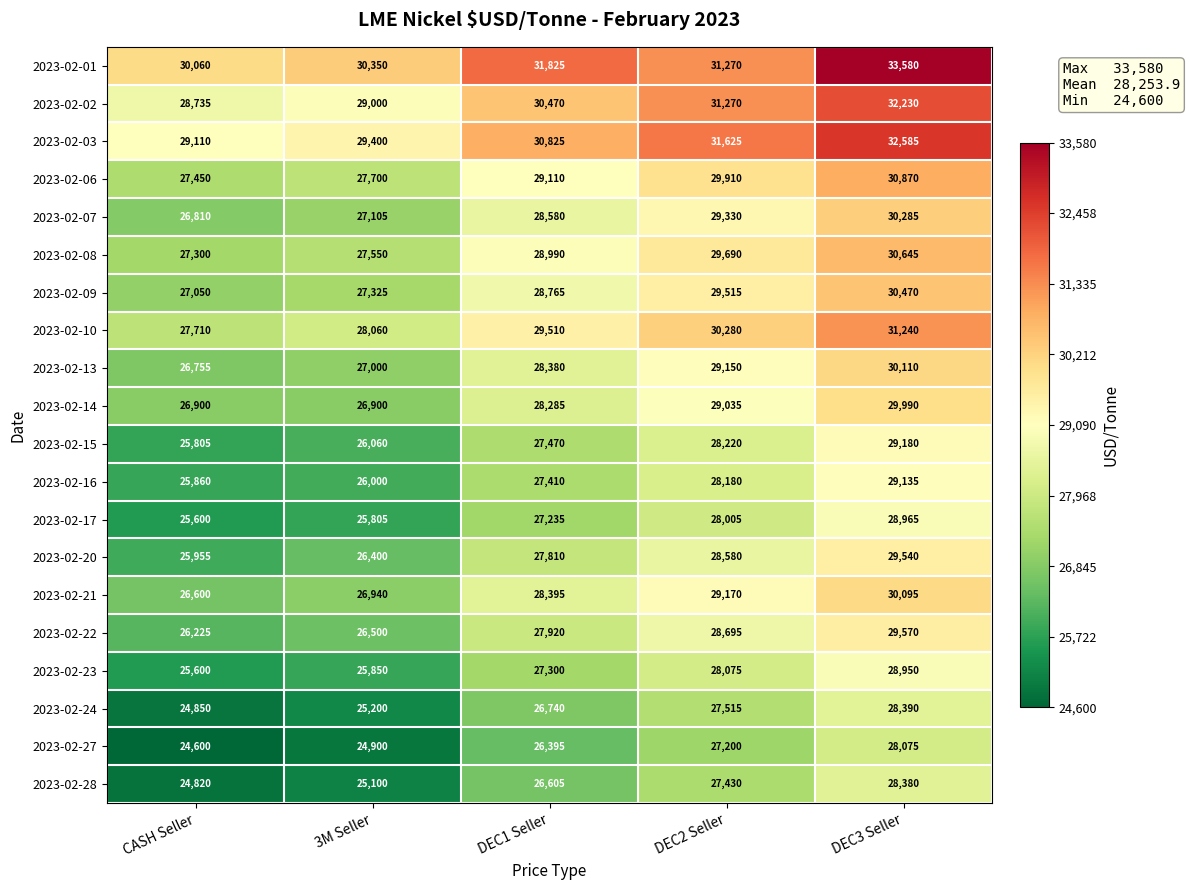

What is the difference between the maximum and second lowest values in the 2023-02-17 series?

3160